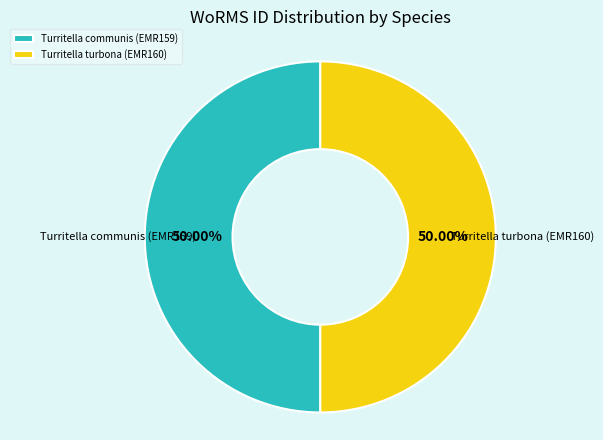

What is the ratio of the value at Turritella communis (EMR159) to the value at Turritella turbona (EMR160)?

1.0